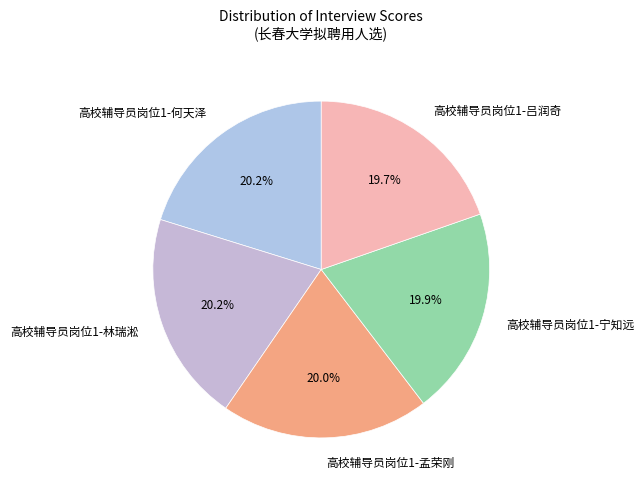

Count the number of slices in the pie.

5